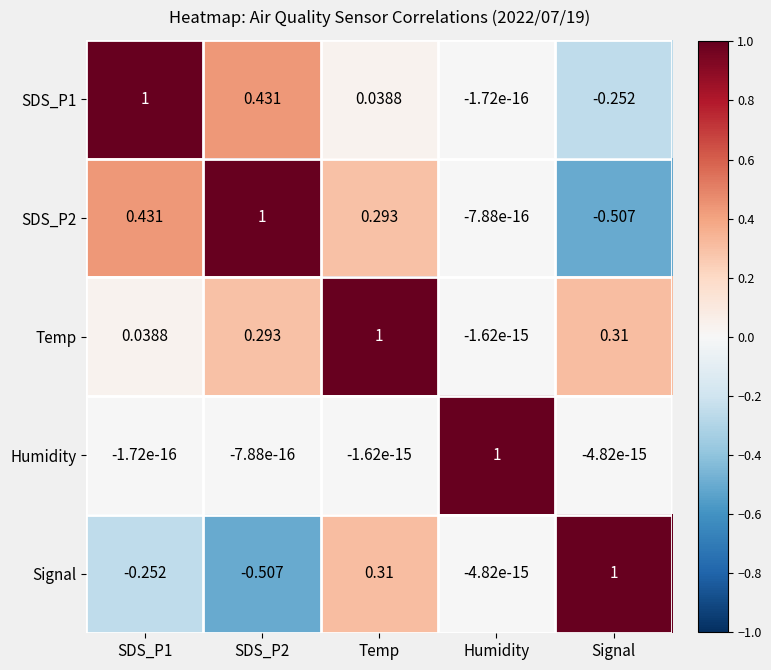

At which category is the sum across all series the highest?

Temp